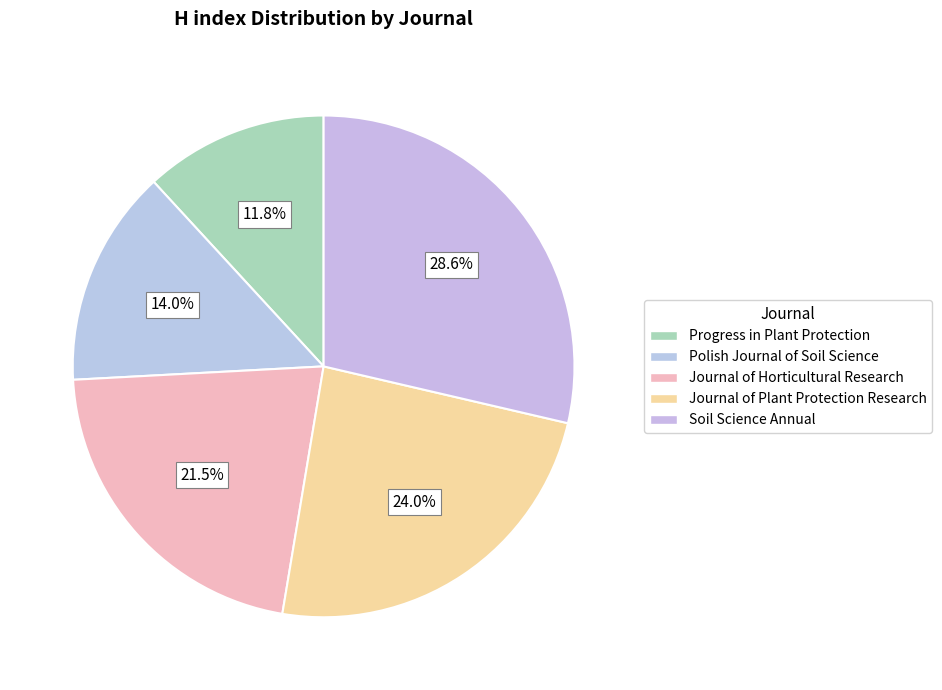

What is the largest slice in the pie chart?

Soil Science Annual